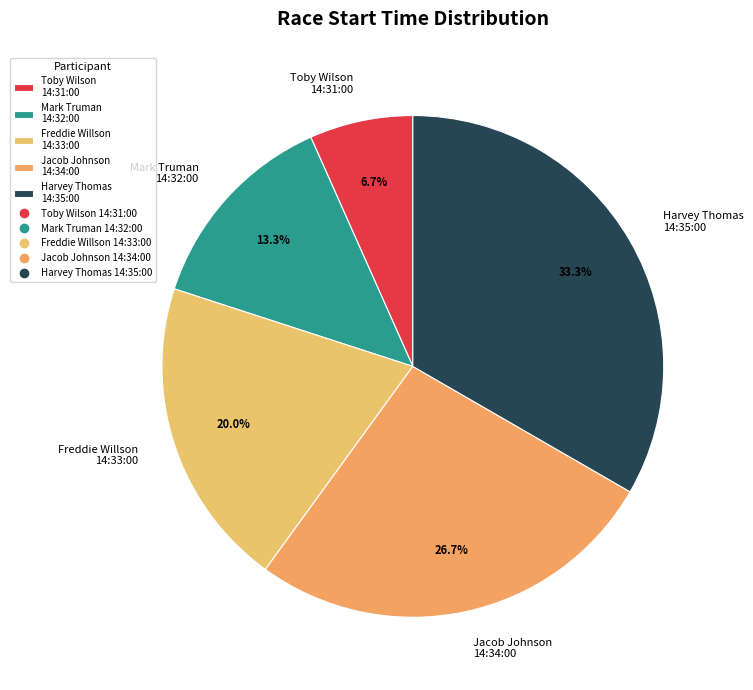

Combined, do Jacob Johnson 14:34:00 and Mark Truman 14:32:00 account for over 50%?

No